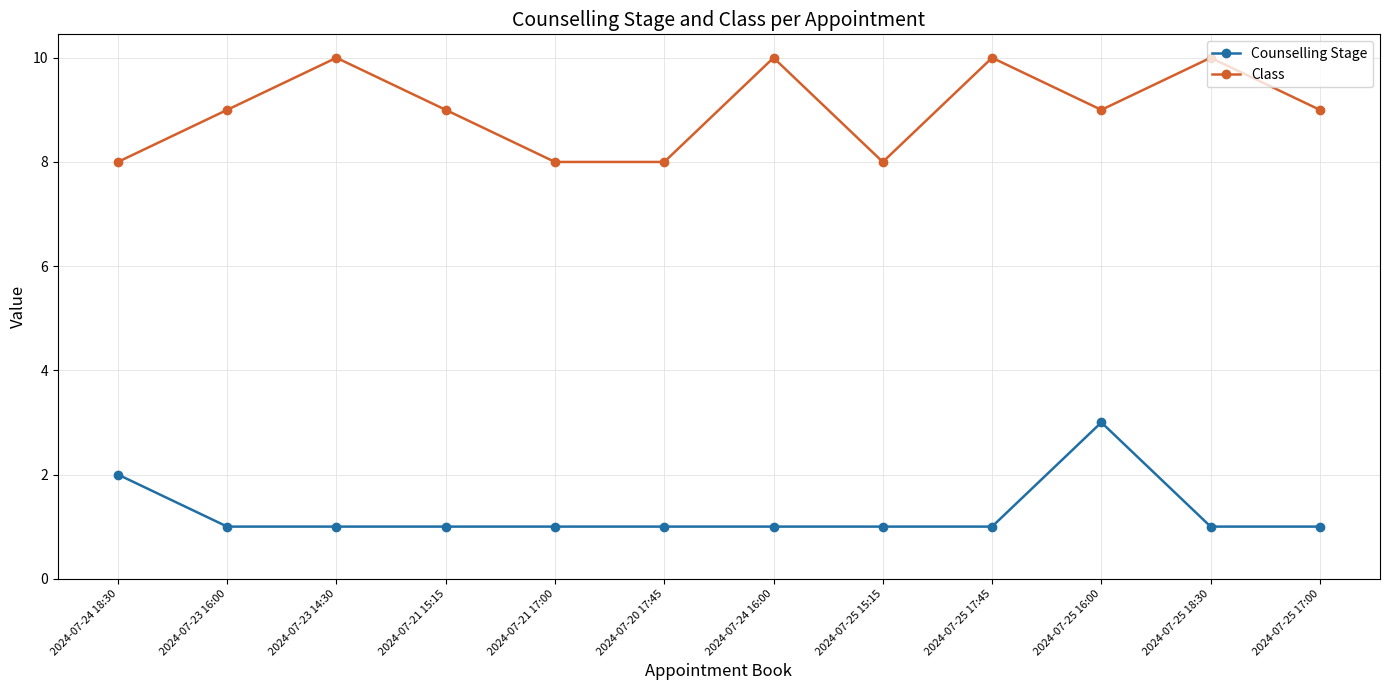

Reading left to right, what are all the values shown in this chart?

Counselling Stage: 2024-07-24 18:30=2	2024-07-23 16:00=1	2024-07-23 14:30=1	2024-07-21 15:15=1	2024-07-21 17:00=1	2024-07-20 17:45=1	2024-07-24 16:00=1	2024-07-25 15:15=1	2024-07-25 17:45=1	2024-07-25 16:00=3	2024-07-25 18:30=1	2024-07-25 17:00=1
Class: 2024-07-24 18:30=8	2024-07-23 16:00=9	2024-07-23 14:30=10	2024-07-21 15:15=9	2024-07-21 17:00=8	2024-07-20 17:45=8	2024-07-24 16:00=10	2024-07-25 15:15=8	2024-07-25 17:45=10	2024-07-25 16:00=9	2024-07-25 18:30=10	2024-07-25 17:00=9